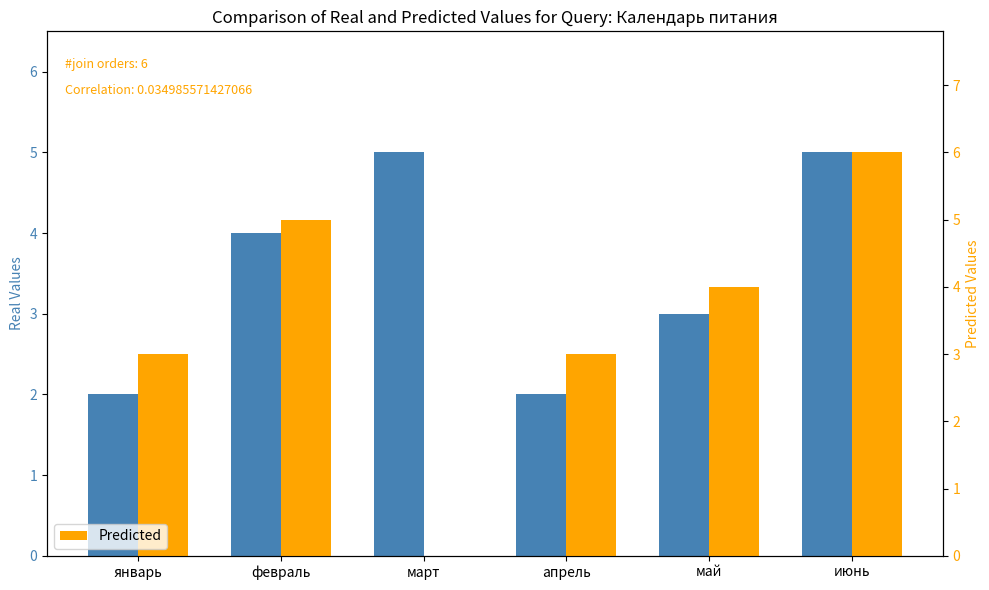

The value of Predicted at май is 4. True or false?

True